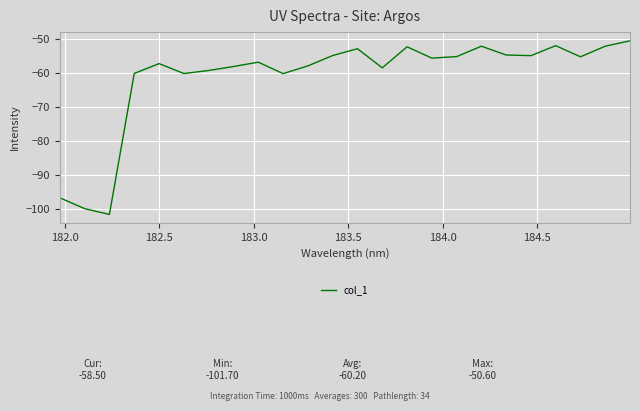

What is the difference between the maximum and minimum values?

51.1